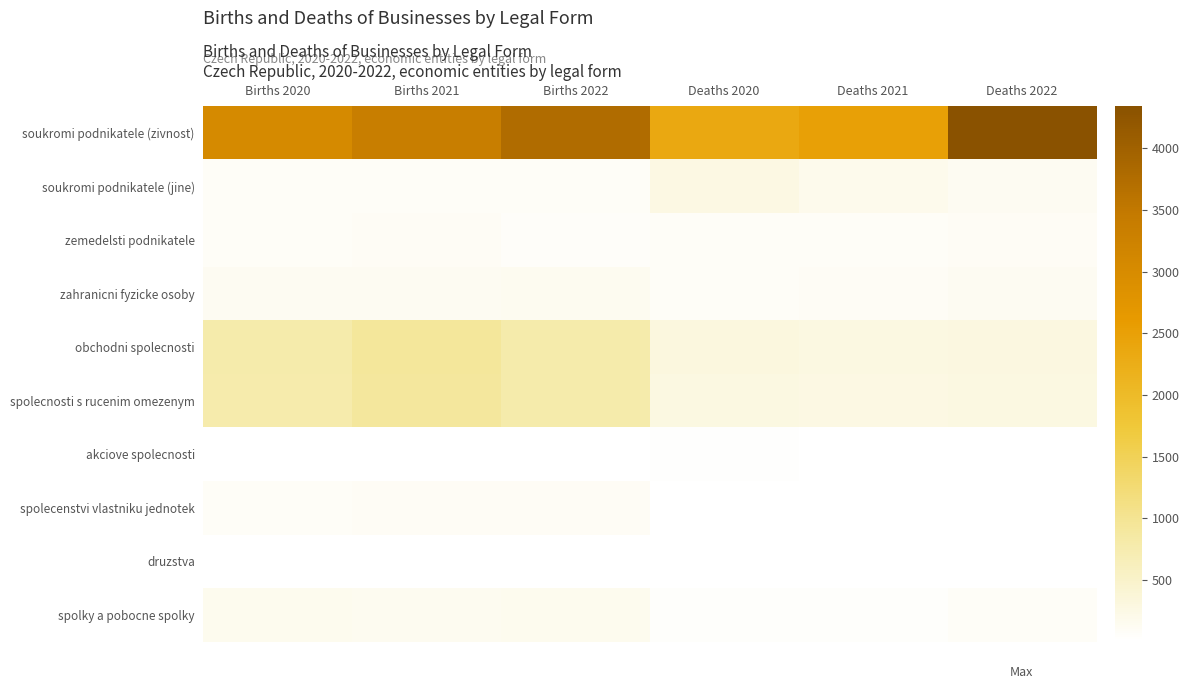

Between Births 2022 and Deaths 2022, which is larger?

Deaths 2022